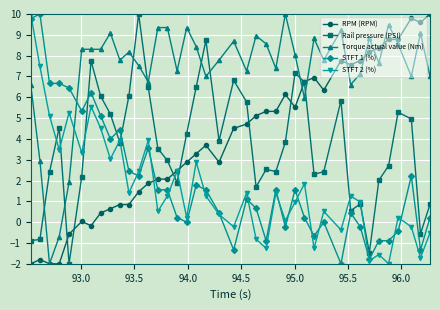

What is the minimum value for Torque actual value (Nm)?

-2.0